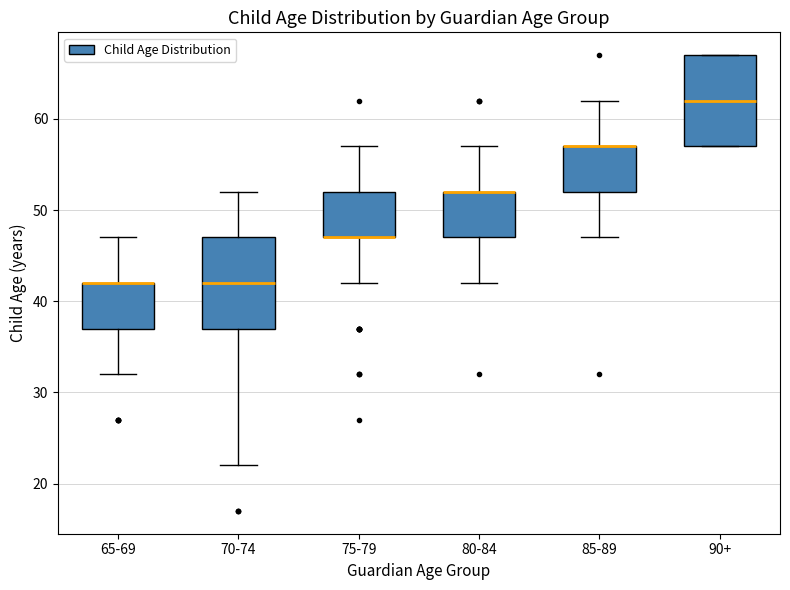

Reading left to right, transcribe this box plot: for each box, give where its median line is, the range the box spans, and where its two whiskers end, as read against the y-axis. The values are not printed on the chart, so give them approximately, as read against the axis.

65-69: median 42 (drawn on the box's upper edge), box 37 to 42, whiskers 32 to 47
70-74: median 42, box 37 to 47, whiskers 22 to 52
75-79: median 47 (drawn on the box's lower edge), box 47 to 52, whiskers 42 to 57
80-84: median 52 (drawn on the box's upper edge), box 47 to 52, whiskers 42 to 57
85-89: median 57 (drawn on the box's upper edge), box 52 to 57, whiskers 47 to 62
90+: median 62, box 57 to 67, whiskers 57 to 67